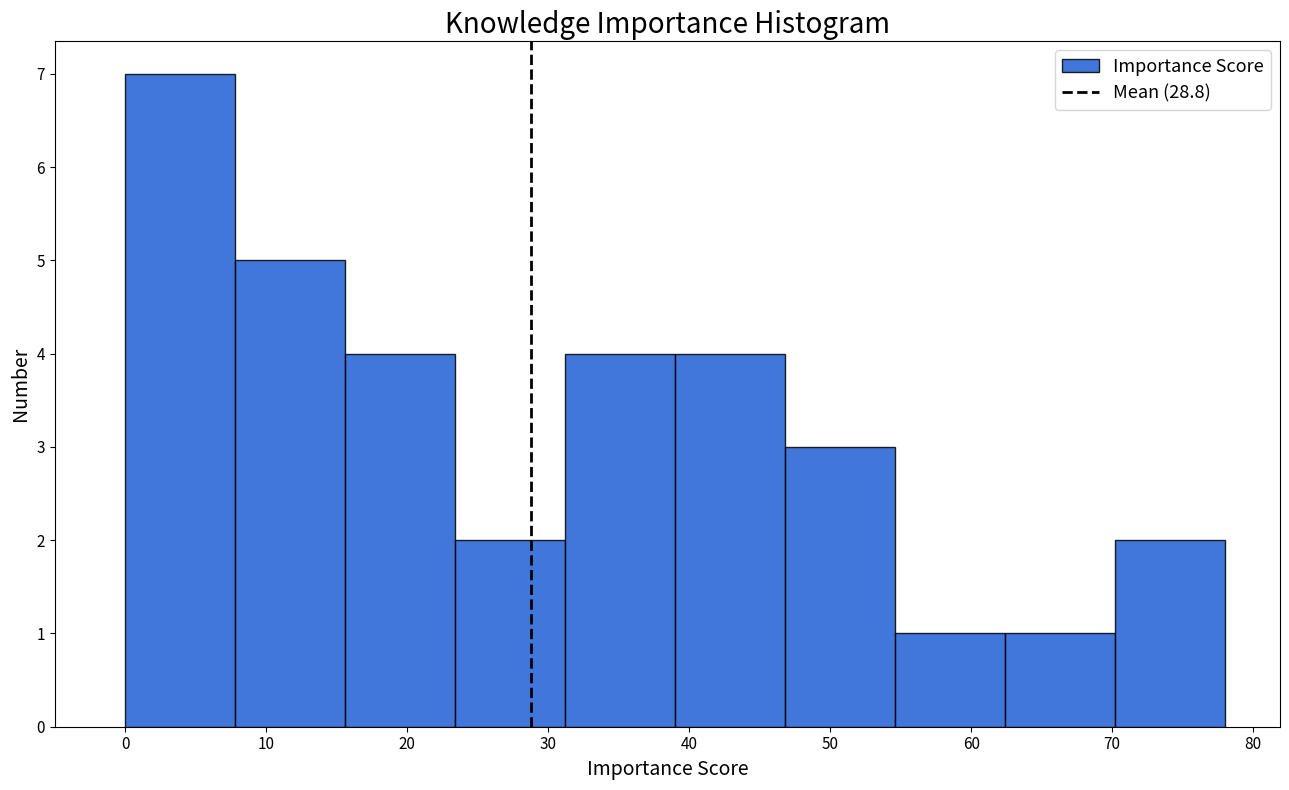

What is the height of the bar covering 54.6 to 62.4 on the x-axis? Neither the bar edges nor the heights are printed on the chart, so give them approximately, as read against the axes.

1